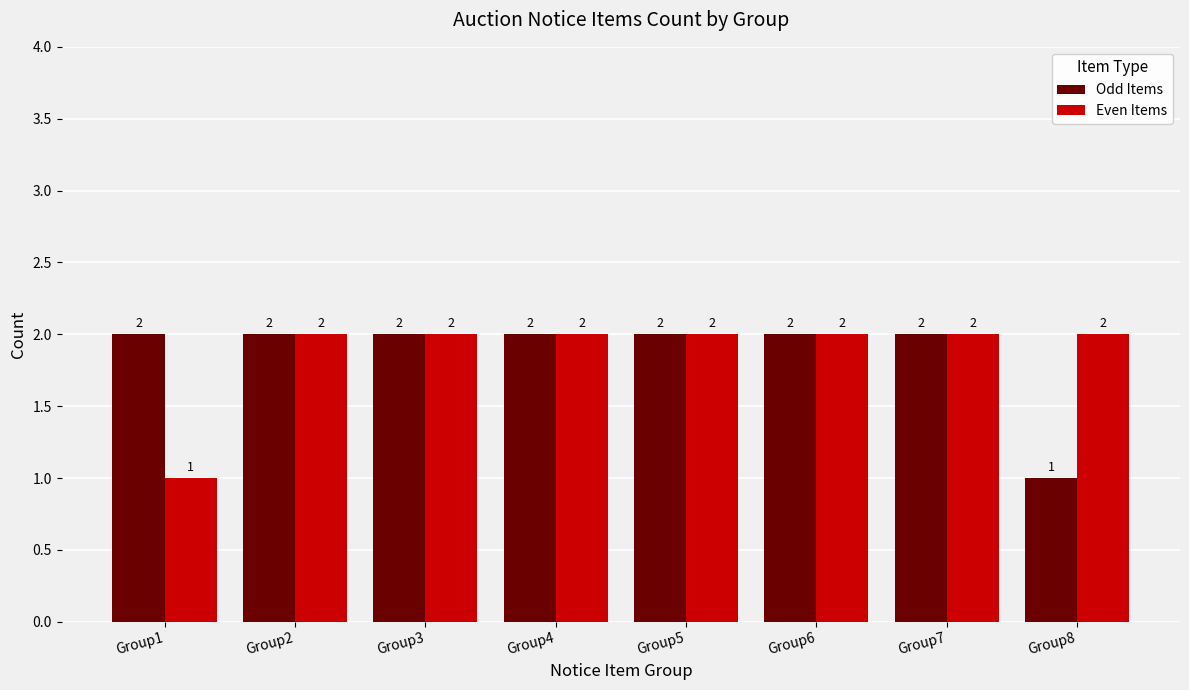

The Odd Items series shows 2 at Group5. True or false?

True